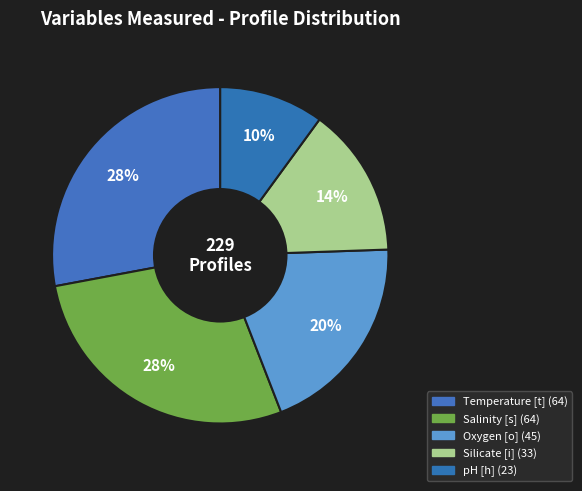

Which category has the biggest portion of the pie?

Temperature [t]